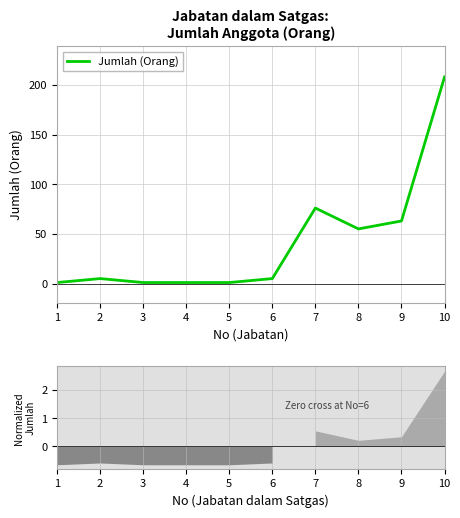

At which label is the value closest to 104?

7